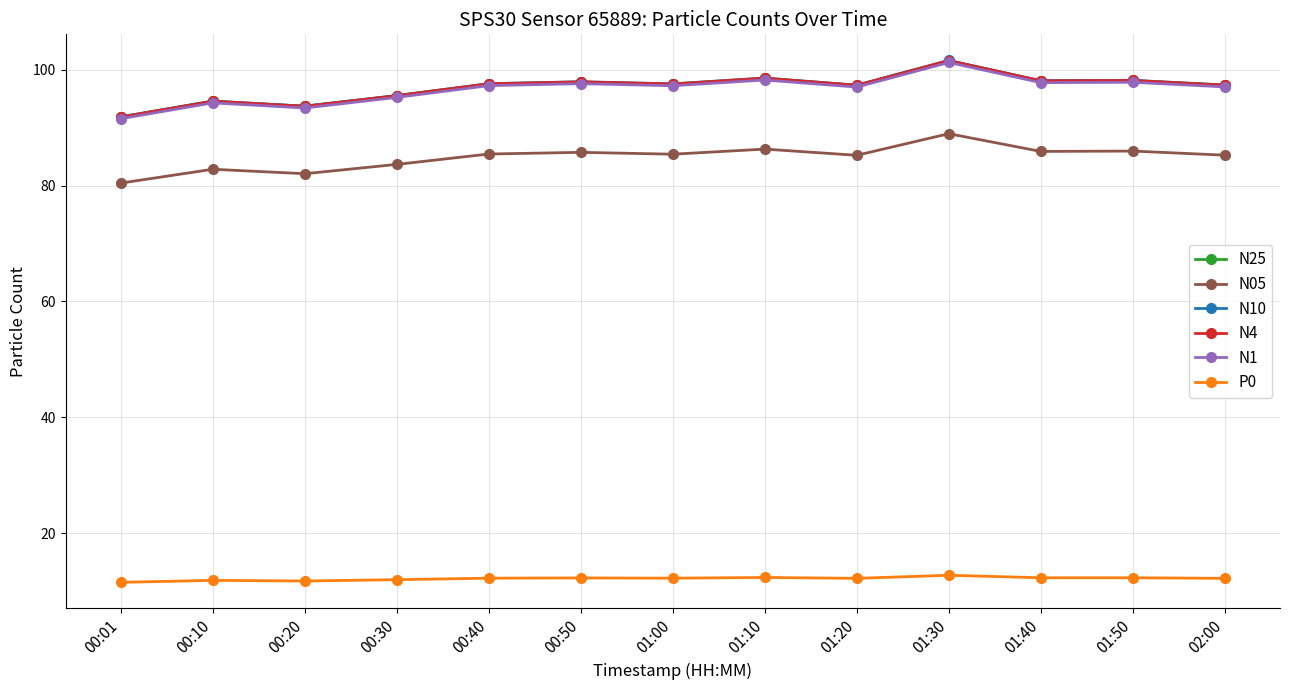

Is the value of N05 at 00:10 greater than the value of P0 at 00:10?

Yes